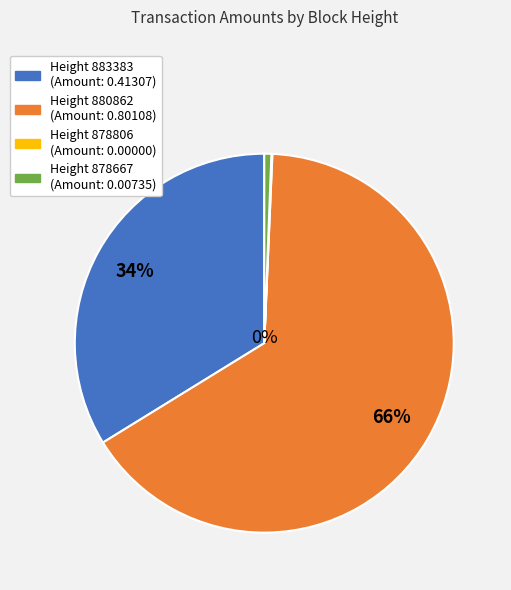

The Height 878806 slice represents 13% of the pie. True or false?

False